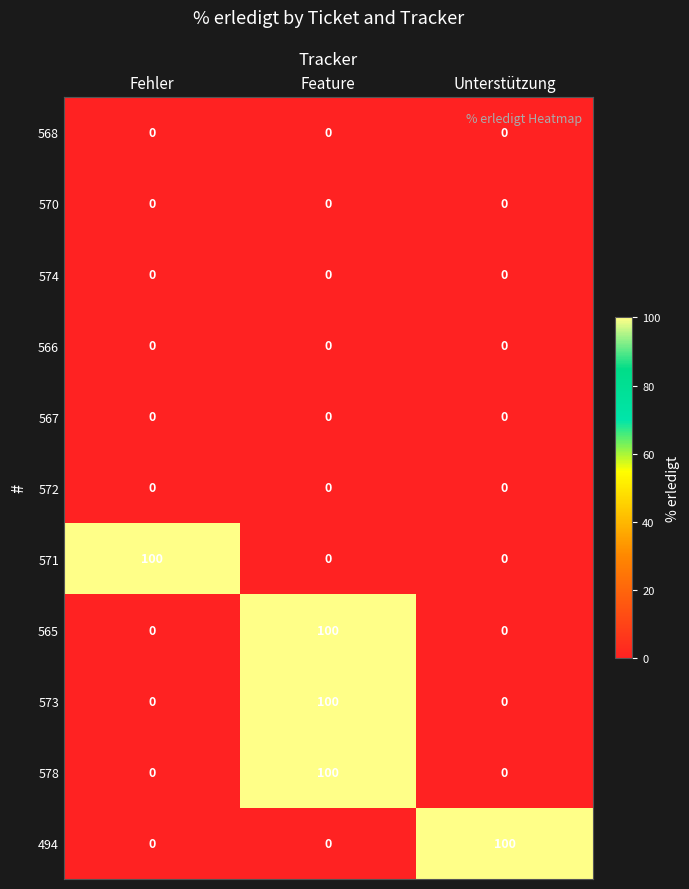

What is the greatest value displayed?

100